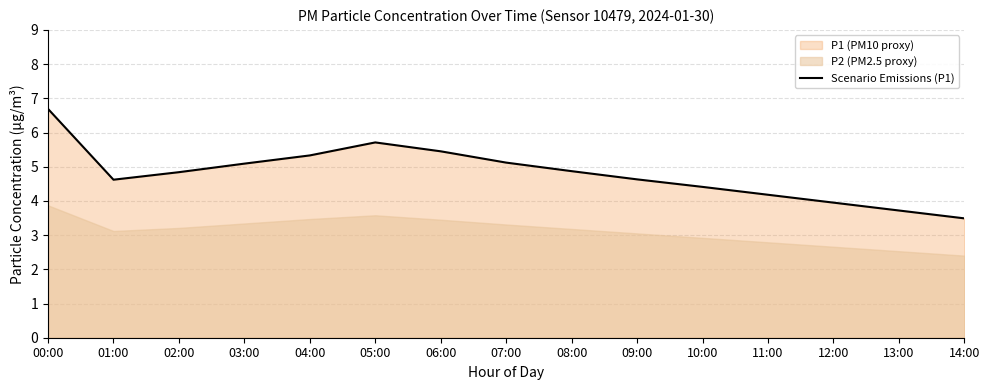

List the labels in order of value, smallest first.

14:00, 13:00, 12:00, 11:00, 10:00, 01:00, 09:00, 02:00, 08:00, 03:00, 07:00, 04:00, 06:00, 05:00, 00:00